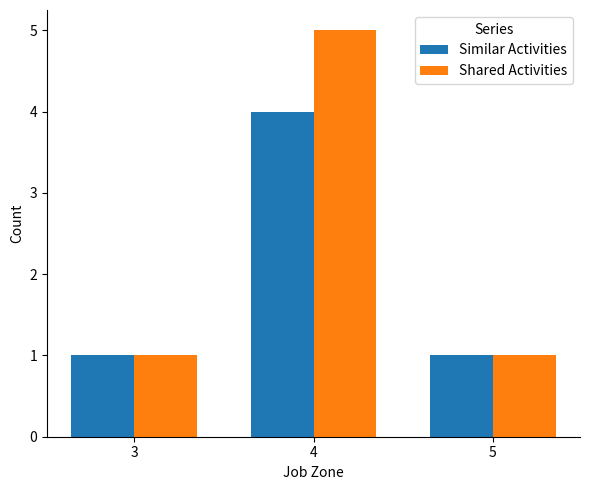

What is the difference between the maximum and minimum values in the Shared Activities series?

4